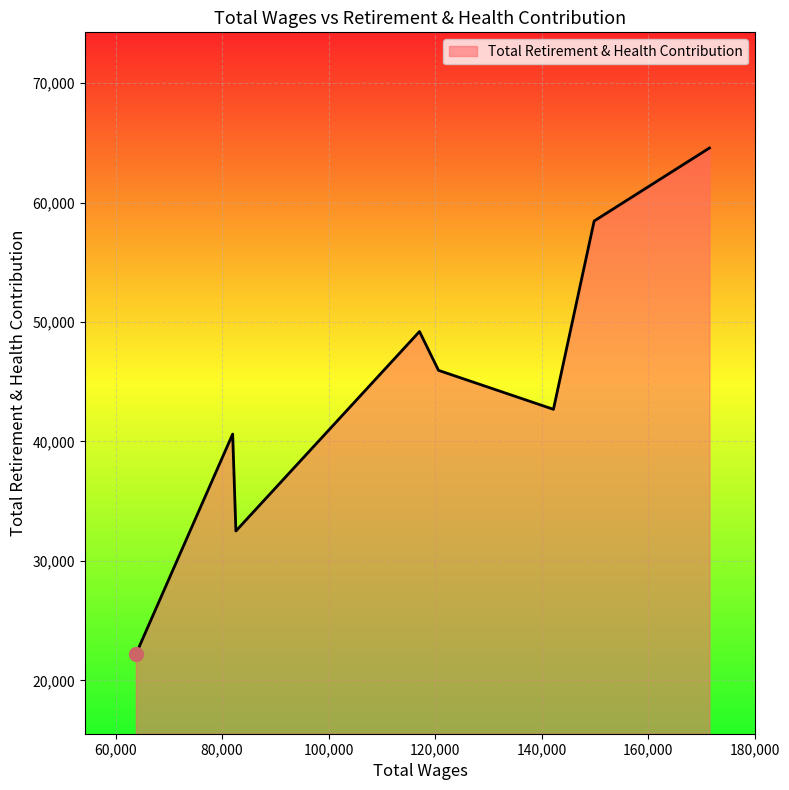

True or false: there are more than 0 points higher than both neighbors.

True